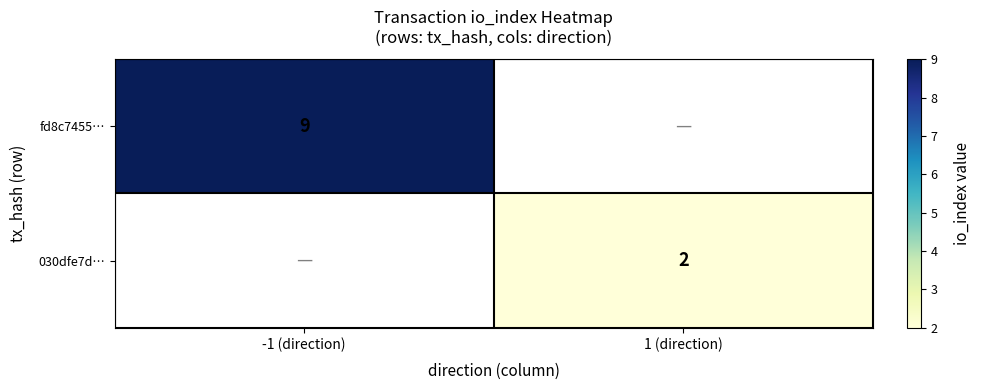

True or false: 030dfe7d… has a value of 2 at 1 (direction).

True